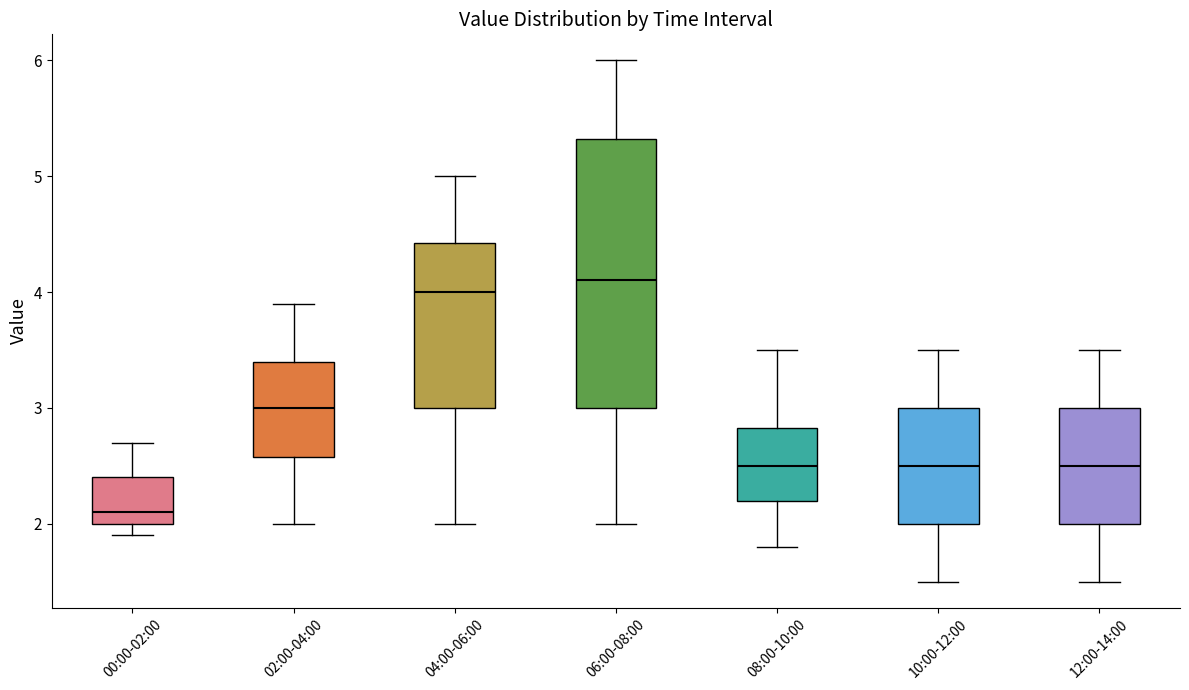

Which box is the tallest, from its lower edge to its upper edge?

06:00-08:00